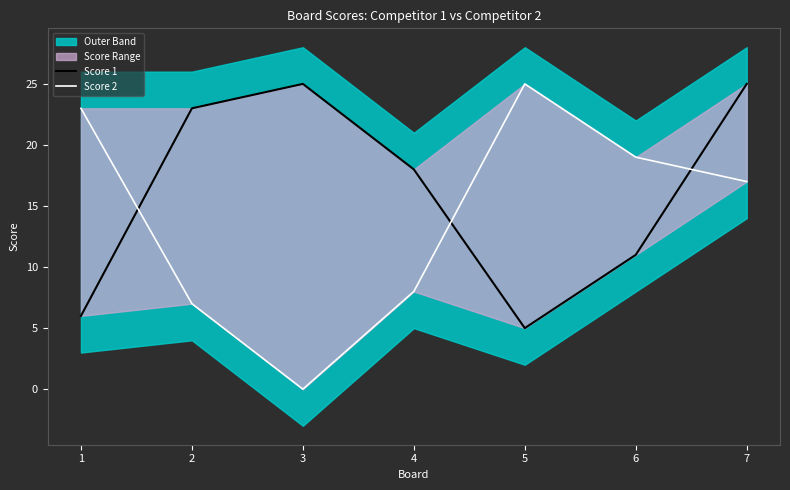

Which category has the highest value in the Score 1 series?

3